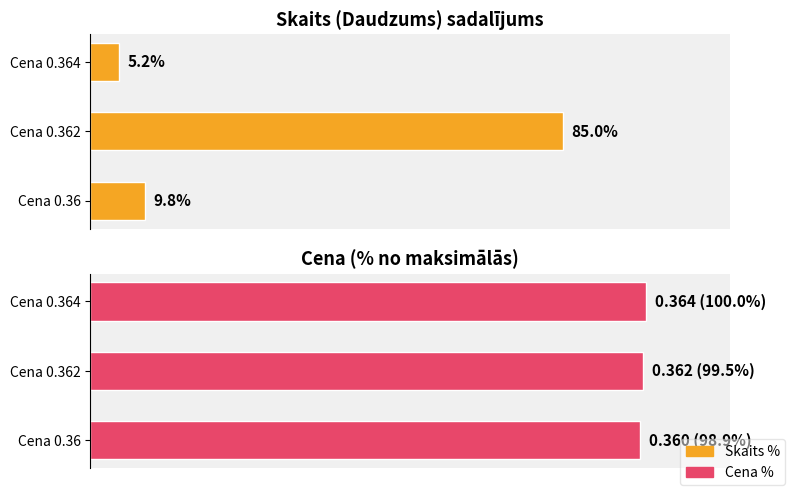

Which series has the widest spread of values?

Skaits %